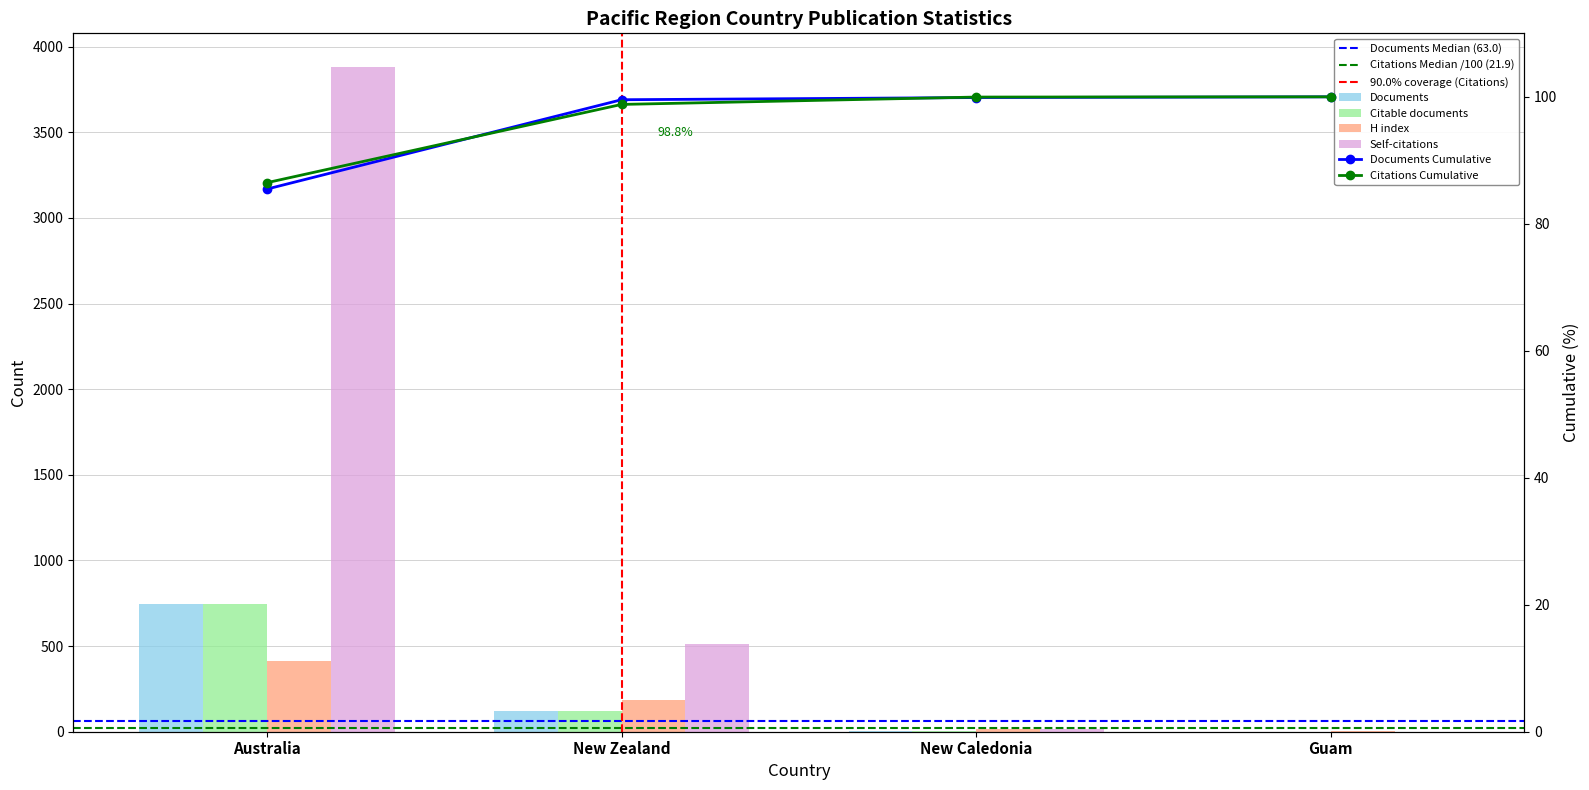

Read the Citable documents value at New Caledonia.

3.0